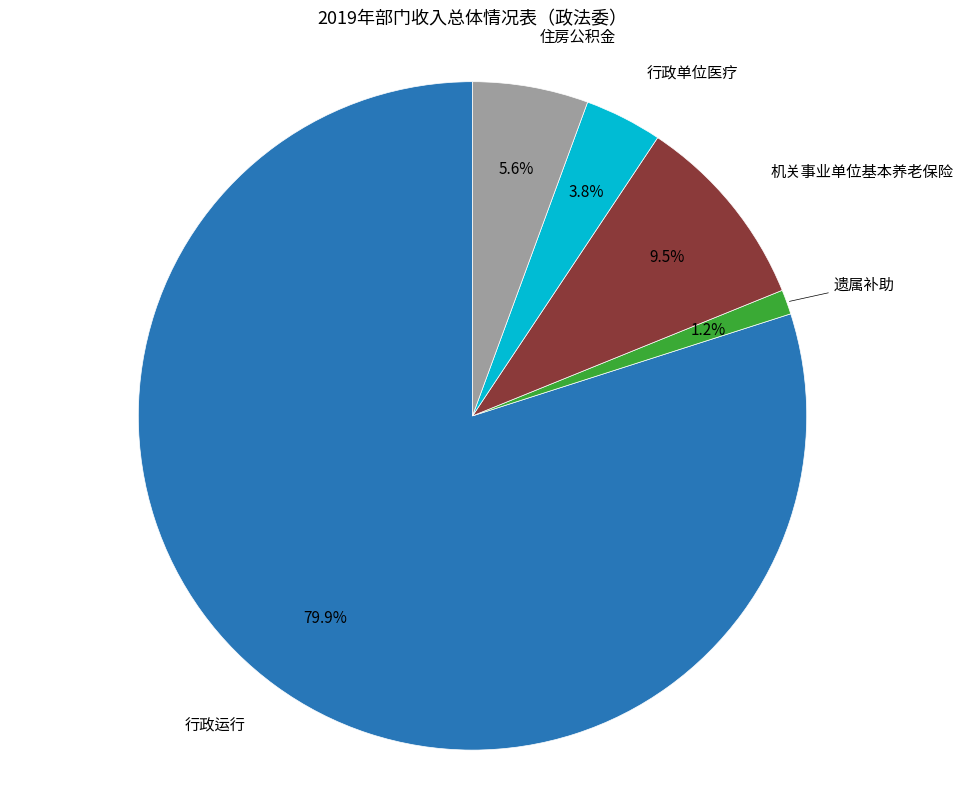

Is there any slice that represents more than half of the pie?

Yes